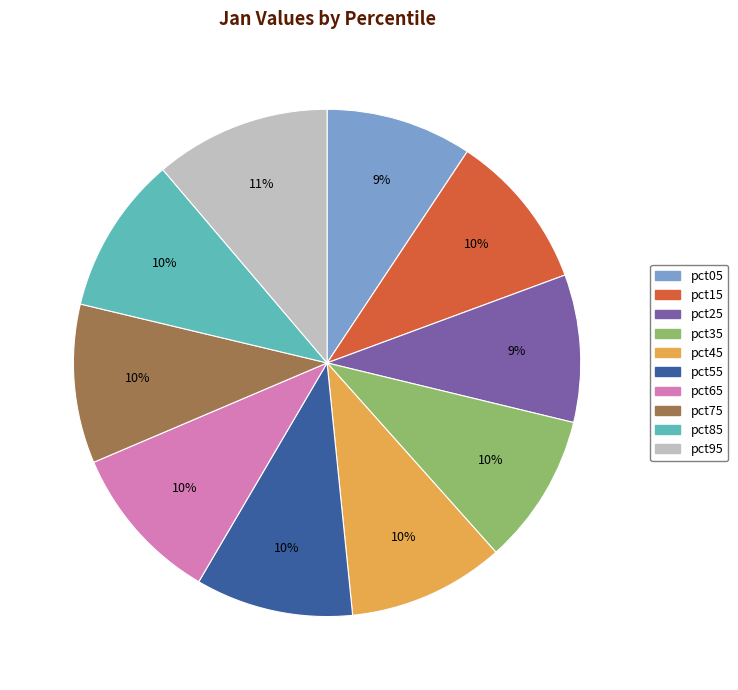

How many slices are in this pie chart?

10